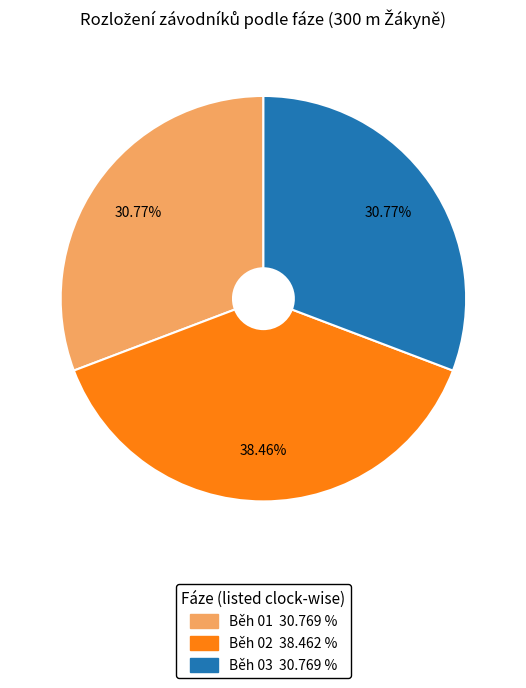

Is there any slice that represents more than half of the pie?

No